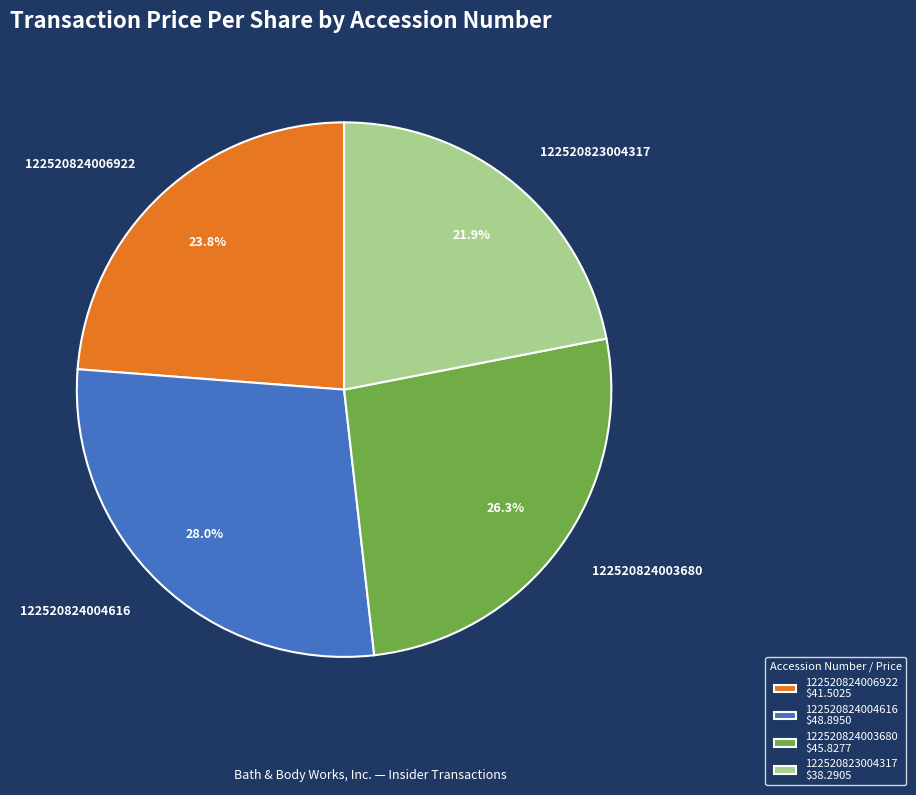

True or false: 122520824006922 accounts for 24% of the total.

True